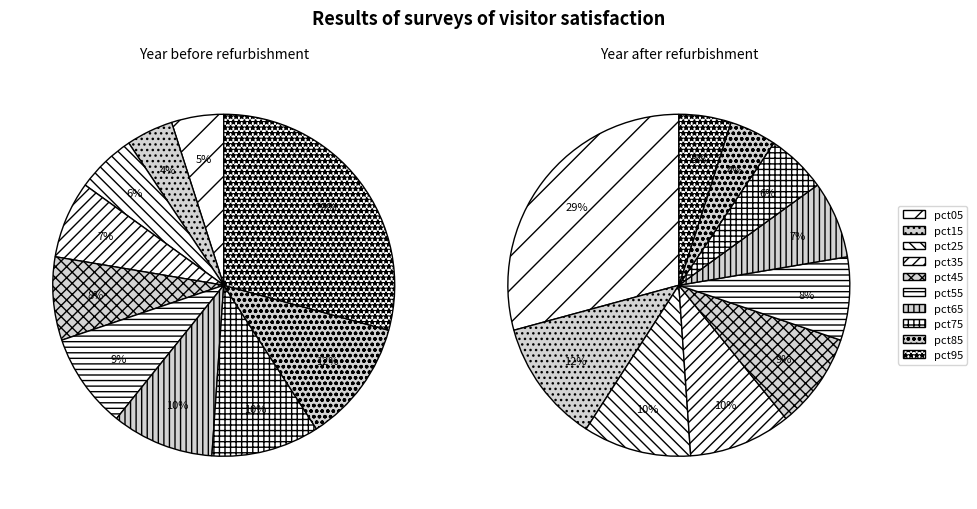

To the nearest percent, what is the combined percentage of pct15 and pct05?

9%